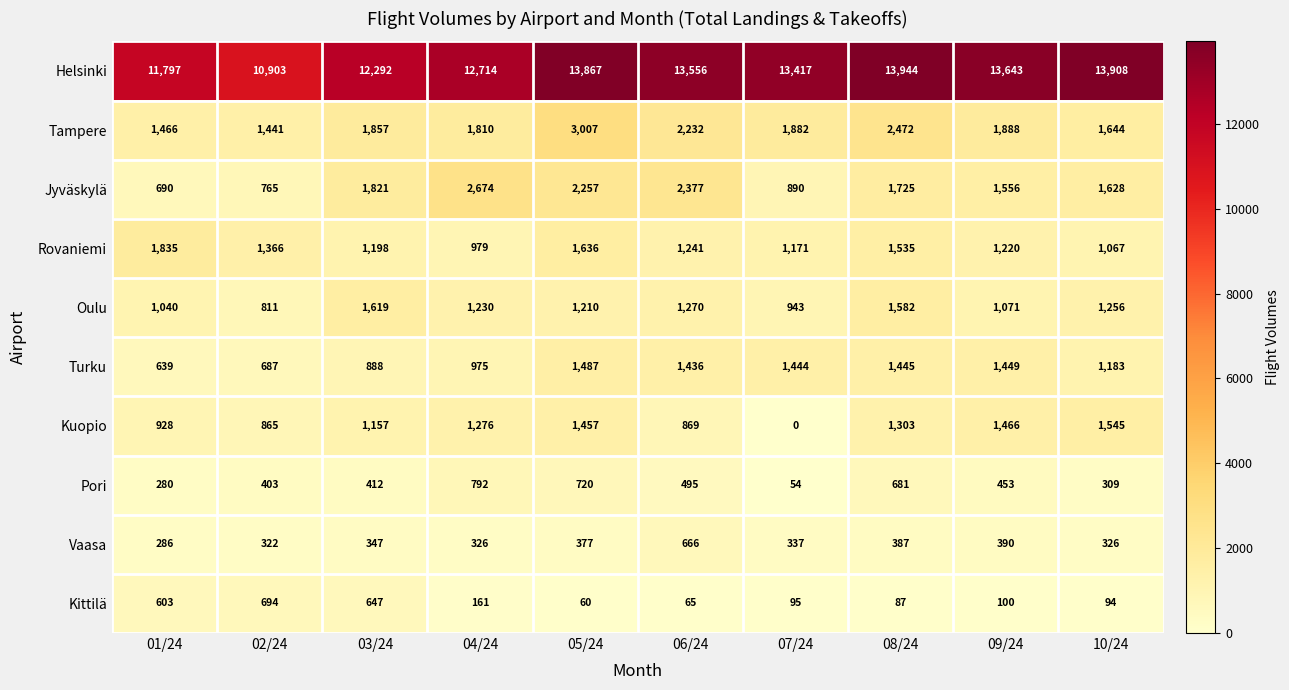

What is the spread (max minus min) of values at 04/24?

12553